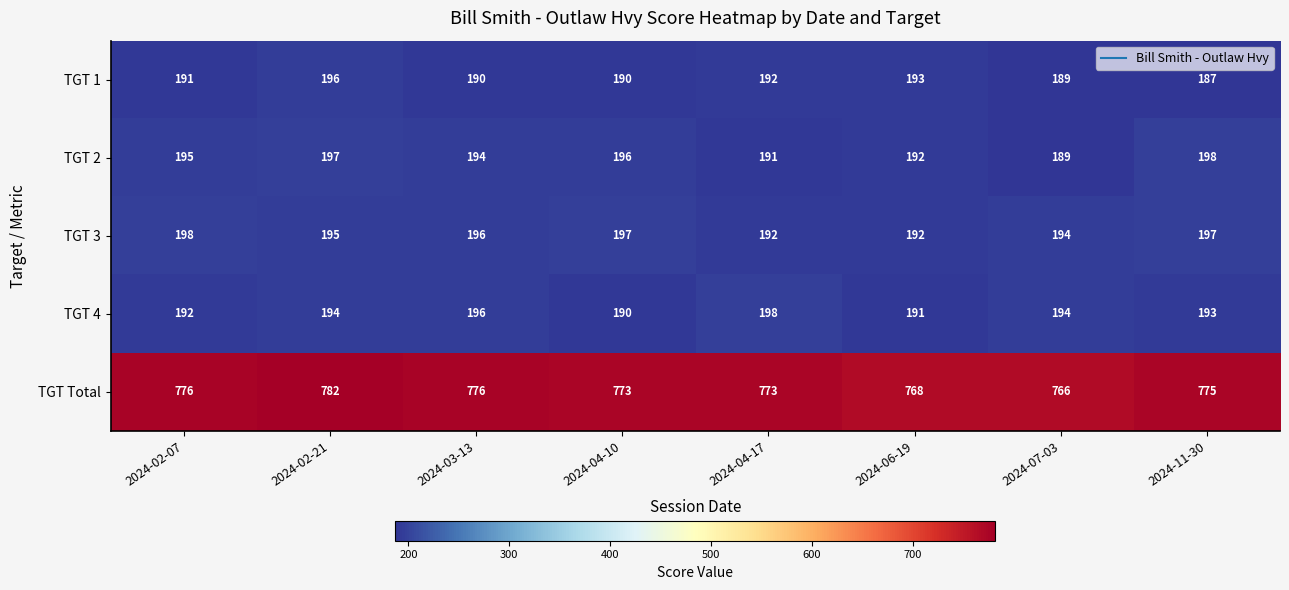

True or false: TGT Total has a value of 776 at 2024-02-07.

True